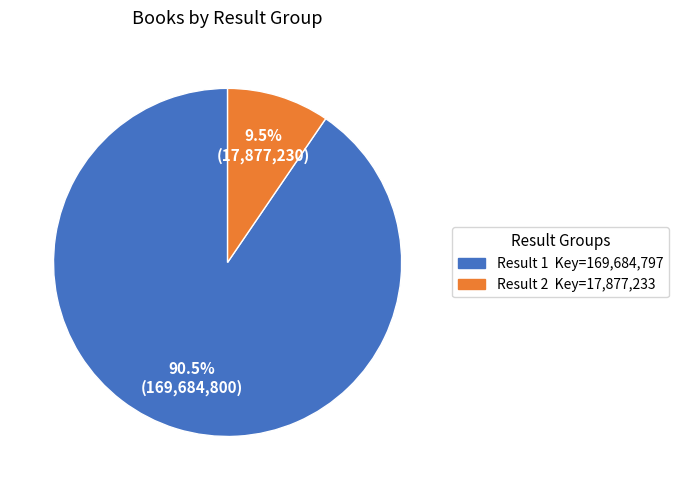

What is the largest slice in the pie chart?

Result 1 Key=169,684,797